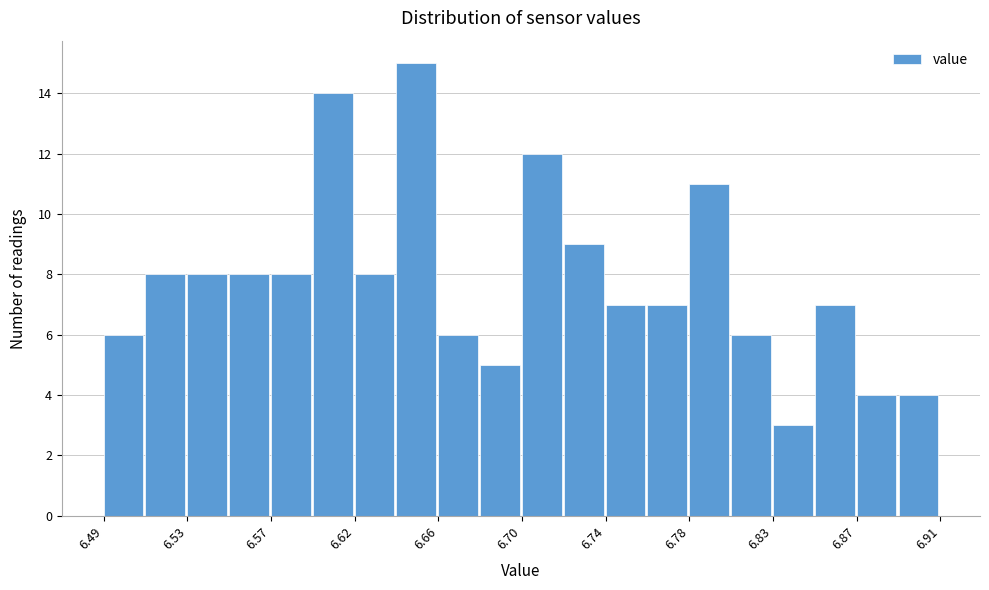

Reading left to right, list every bar in this chart as the range it spans on the x-axis followed by its height. Neither the bar edges nor the heights are printed on the chart, so give them approximately, as read against the axes.

6.490 to 6.511: 6
6.511 to 6.532: 8
6.532 to 6.553: 8
6.553 to 6.574: 8
6.574 to 6.595: 8
6.595 to 6.616: 14
6.616 to 6.637: 8
6.637 to 6.658: 15
6.658 to 6.679: 6
6.679 to 6.700: 5
6.700 to 6.721: 12
6.721 to 6.742: 9
6.742 to 6.763: 7
6.763 to 6.784: 7
6.784 to 6.805: 11
6.805 to 6.826: 6
6.826 to 6.847: 3
6.847 to 6.868: 7
6.868 to 6.889: 4
6.889 to 6.910: 4